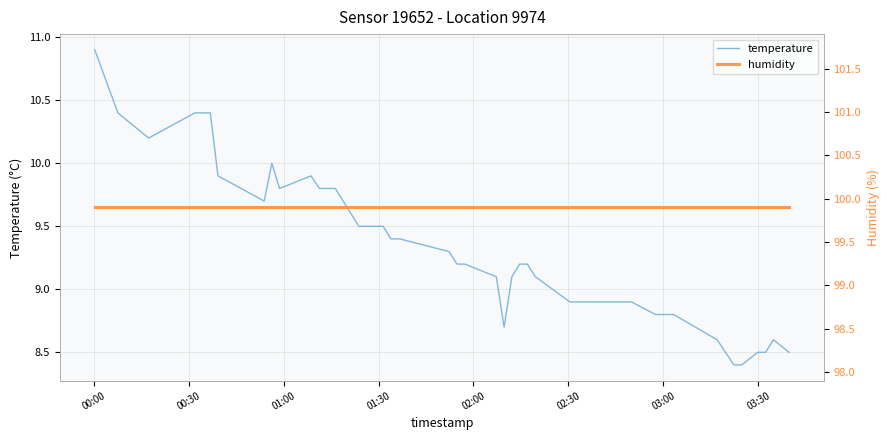

What is the highest value of the temperature series?

10.9